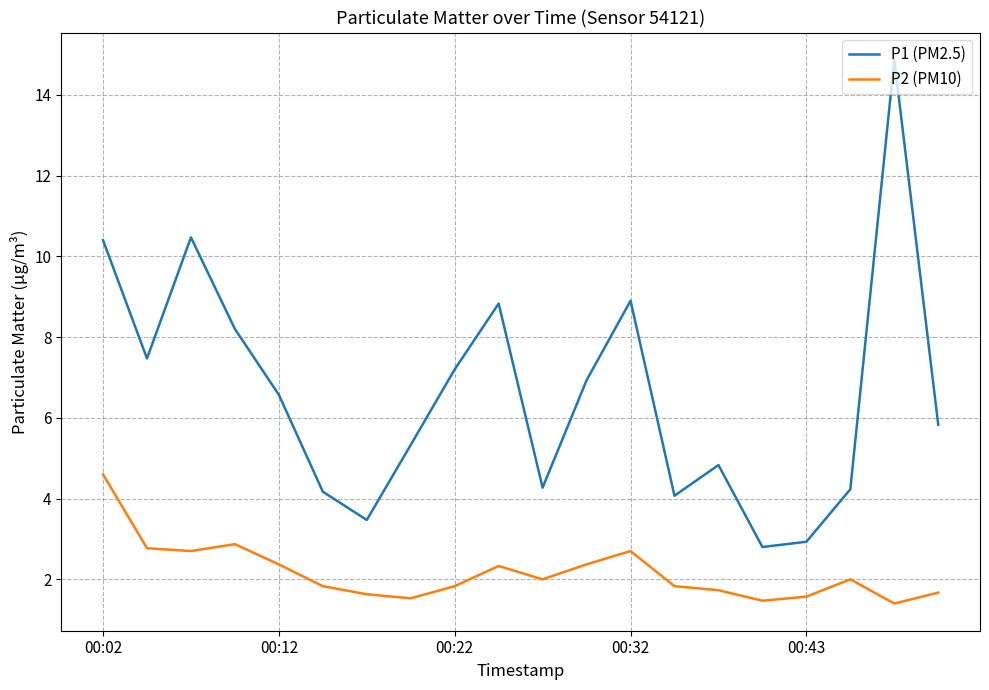

Which series has the largest total across all categories?

P1 (PM2.5)